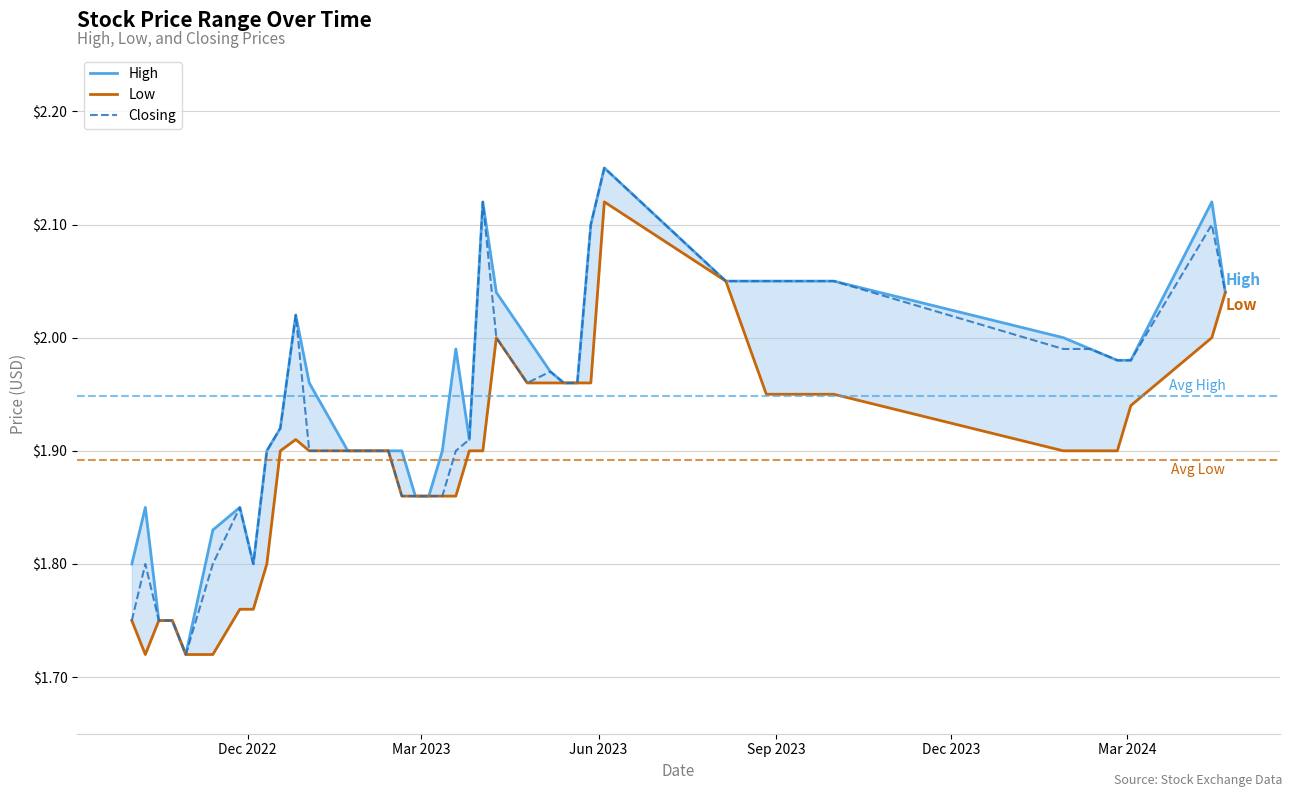

Which series has the largest range (max minus min)?

High